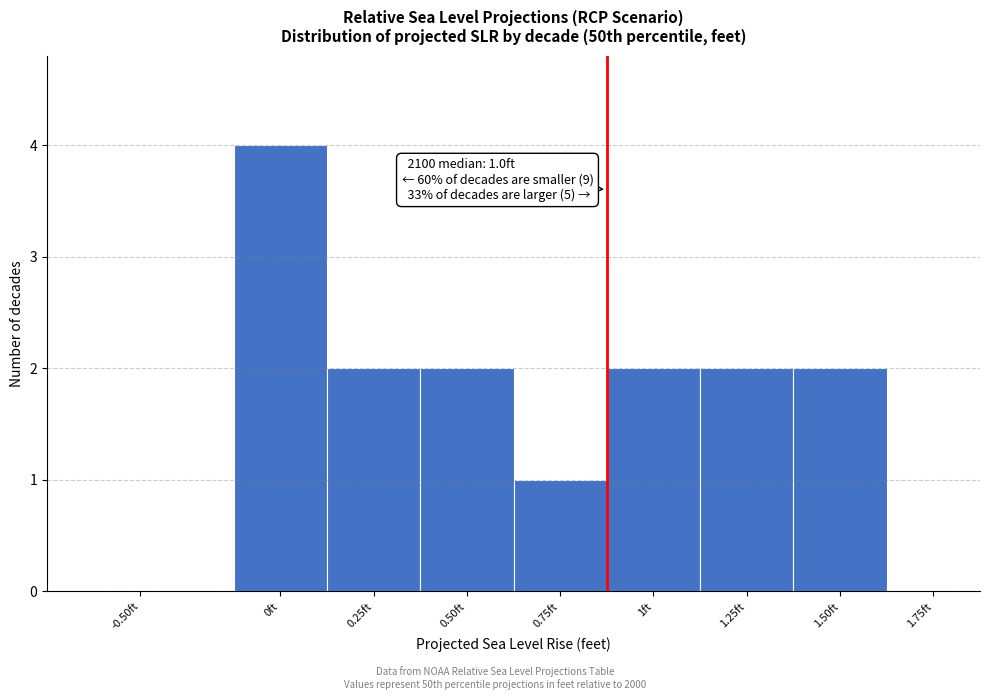

Reading left to right, extract all data points from this chart.

-0.50ft=0	0ft=4	0.25ft=2	0.50ft=2	0.75ft=1	1ft=2	1.25ft=2	1.50ft=2	1.75ft=0